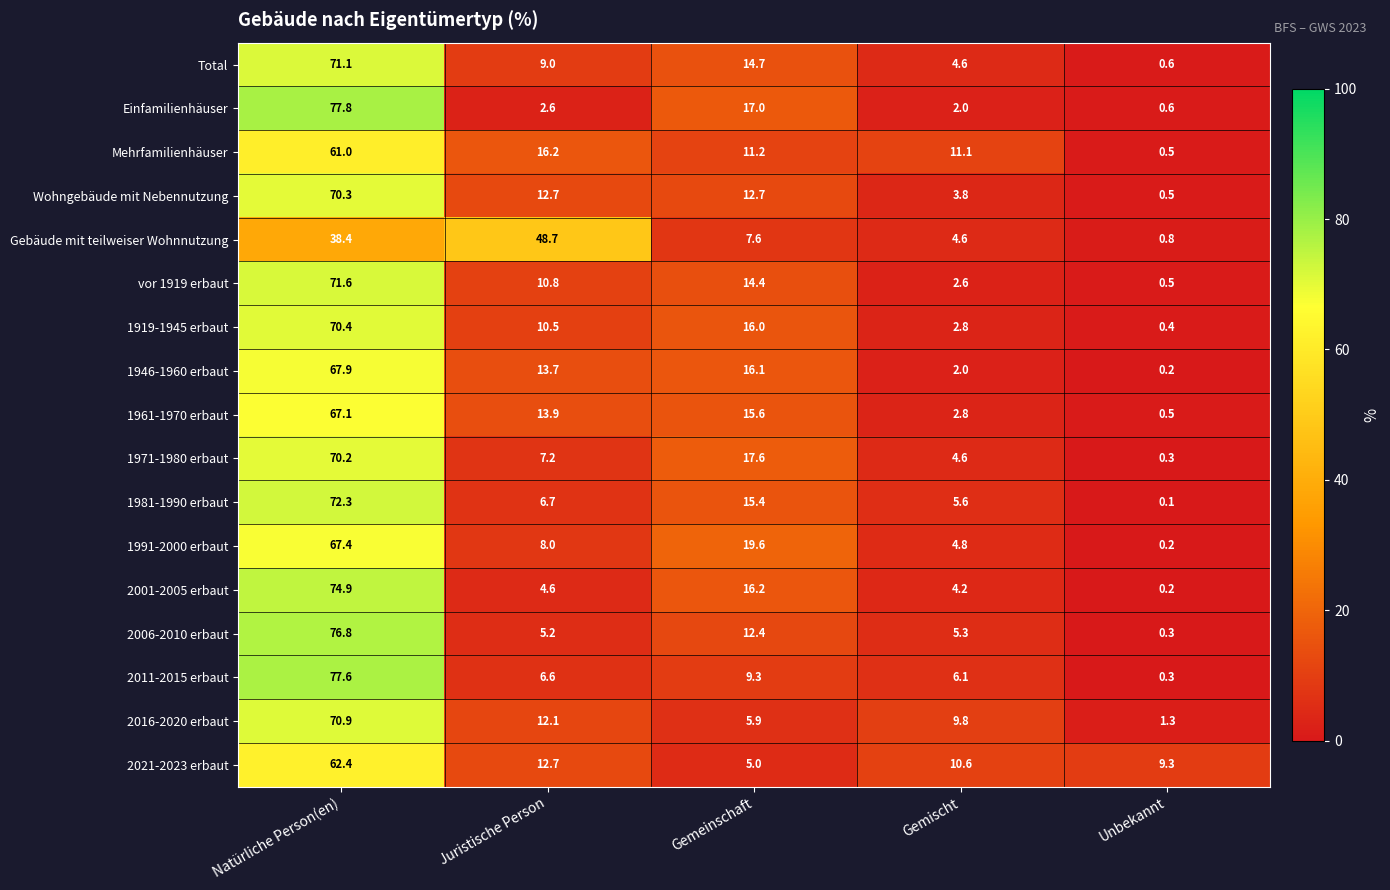

At Natürliche Person(en), list the series in order from largest to smallest.

Einfamilienhäuser, 2011-2015 erbaut, 2006-2010 erbaut, 2001-2005 erbaut, 1981-1990 erbaut, vor 1919 erbaut, Total, 2016-2020 erbaut, 1919-1945 erbaut, Wohngebäude mit Nebennutzung, 1971-1980 erbaut, 1946-1960 erbaut, 1991-2000 erbaut, 1961-1970 erbaut, 2021-2023 erbaut, Mehrfamilienhäuser, Gebäude mit teilweiser Wohnnutzung